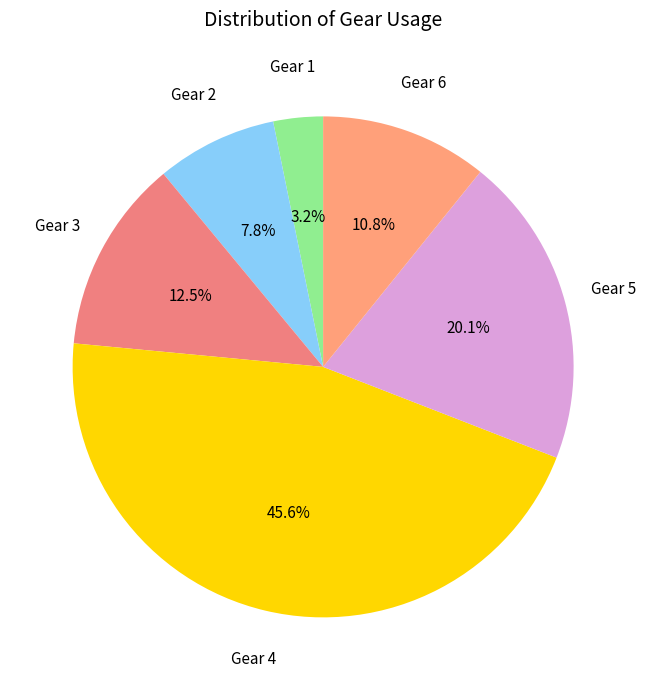

Between Gear 5 and Gear 3, which is larger?

Gear 5